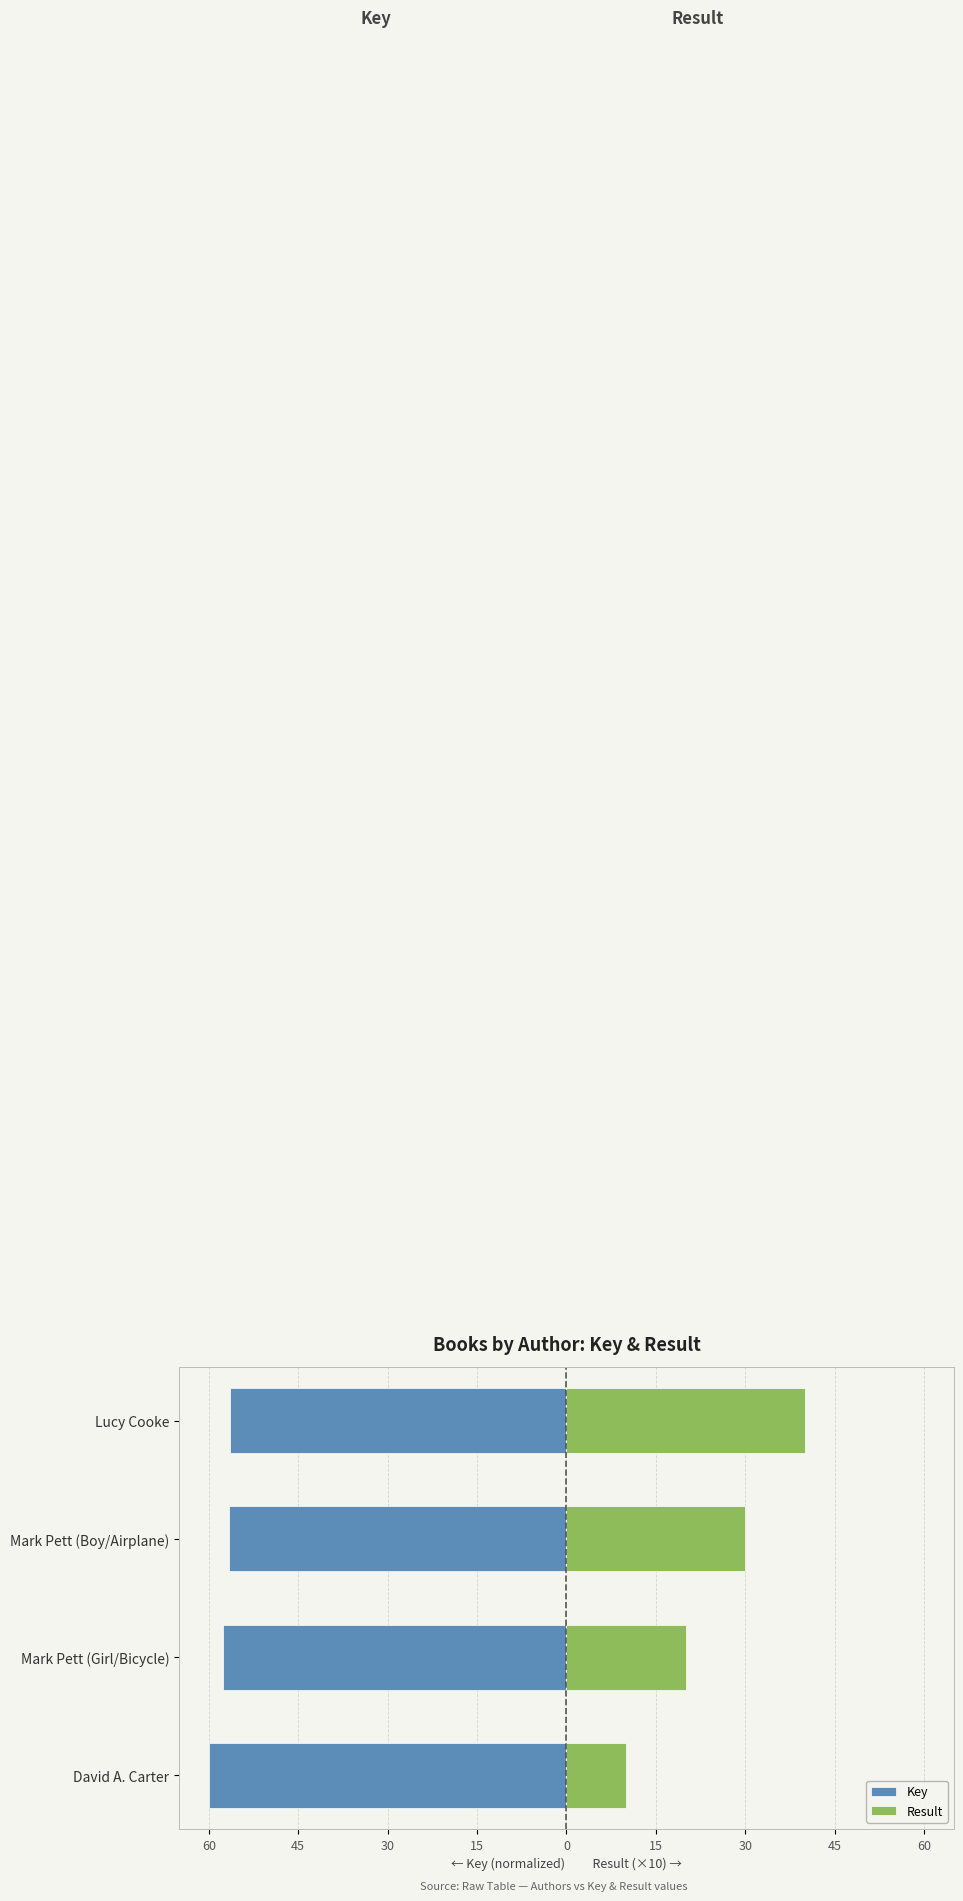

Count the number of categories in the chart.

4